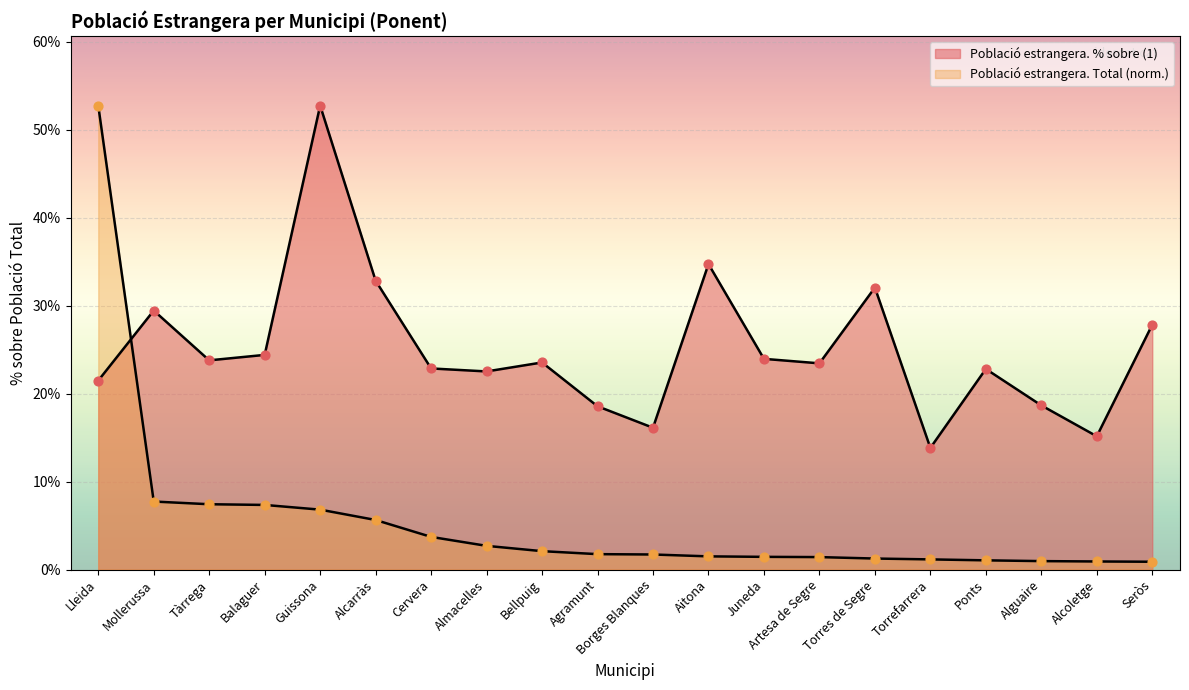

Which series contains the highest Y value?

Població estrangera. % sobre (1)